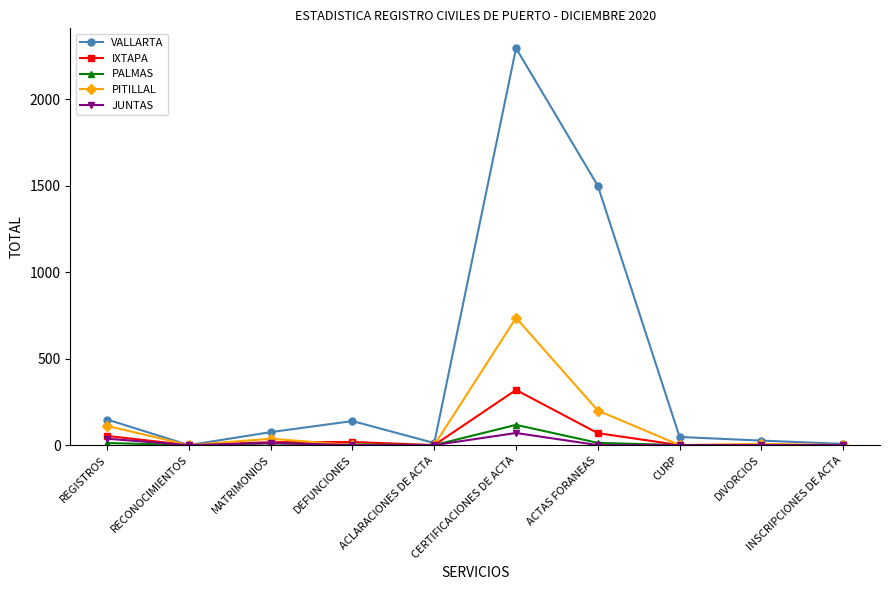

At which category does the chart reach its peak across all series?

CERTIFICACIONES DE ACTA